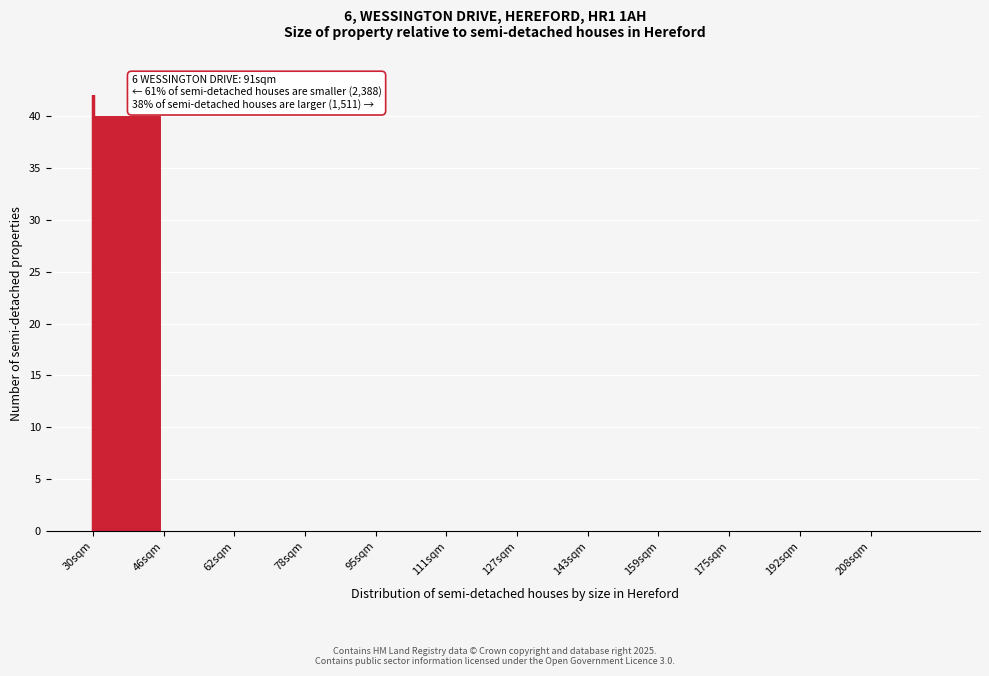

Reading left to right, list all the values displayed in this chart.

30sqm=40	46sqm=0	62sqm=0	78sqm=0	95sqm=0	111sqm=0	127sqm=0	143sqm=0	159sqm=0	175sqm=0	192sqm=0	208sqm=0